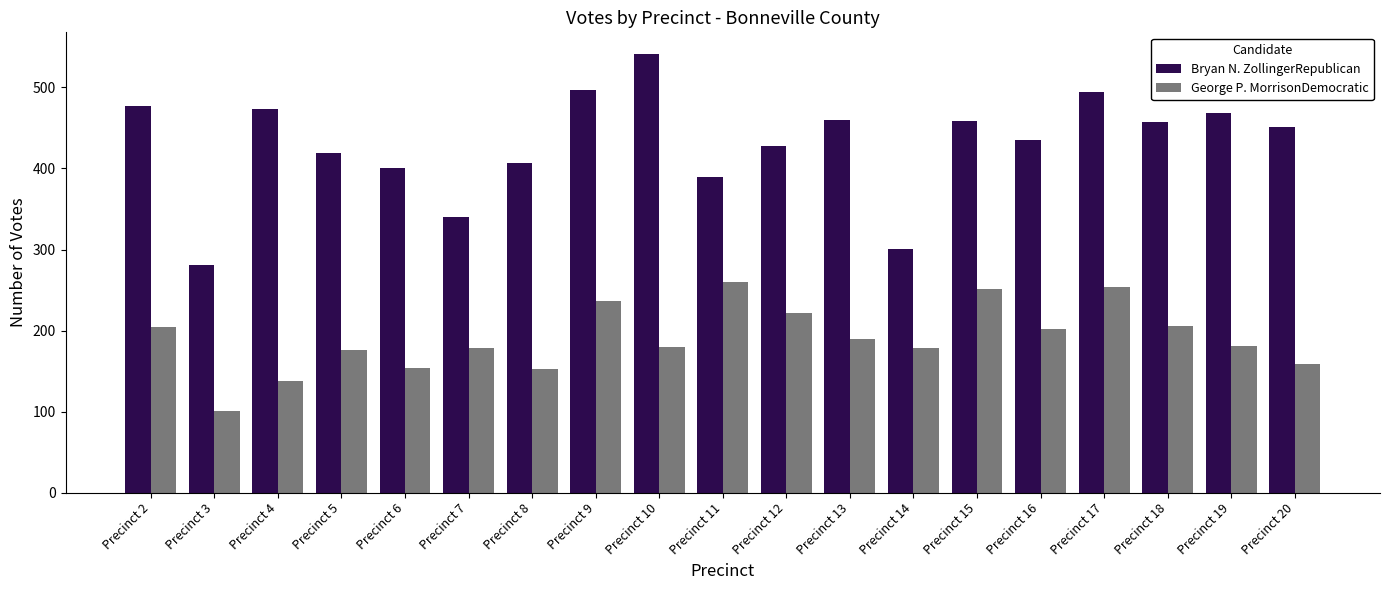

True or false: Bryan N. ZollingerRepublican has a value of 281 at Precinct 3.

True